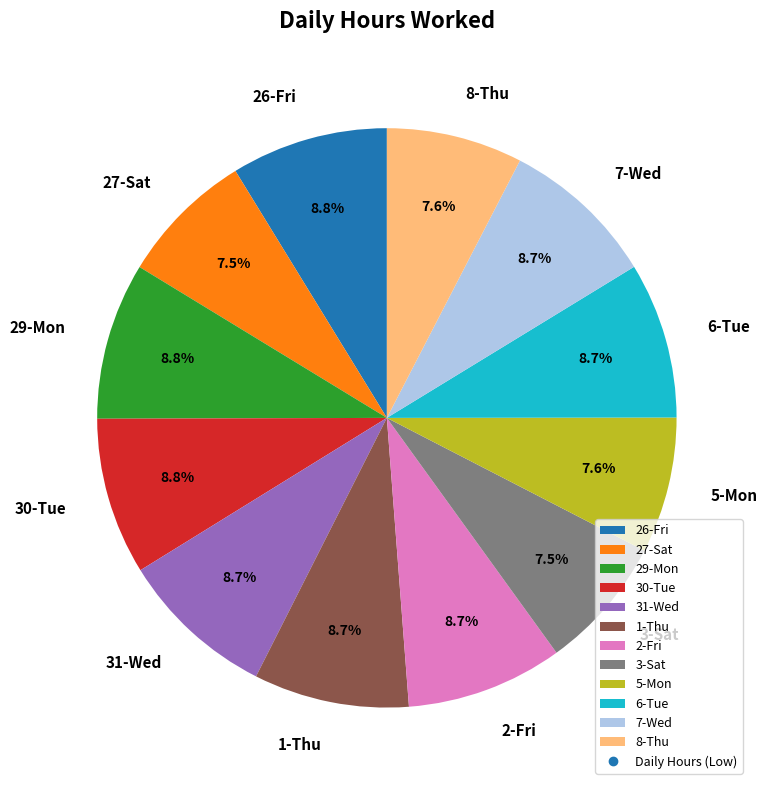

Which has a higher value, 26-Fri or 3-Sat?

26-Fri